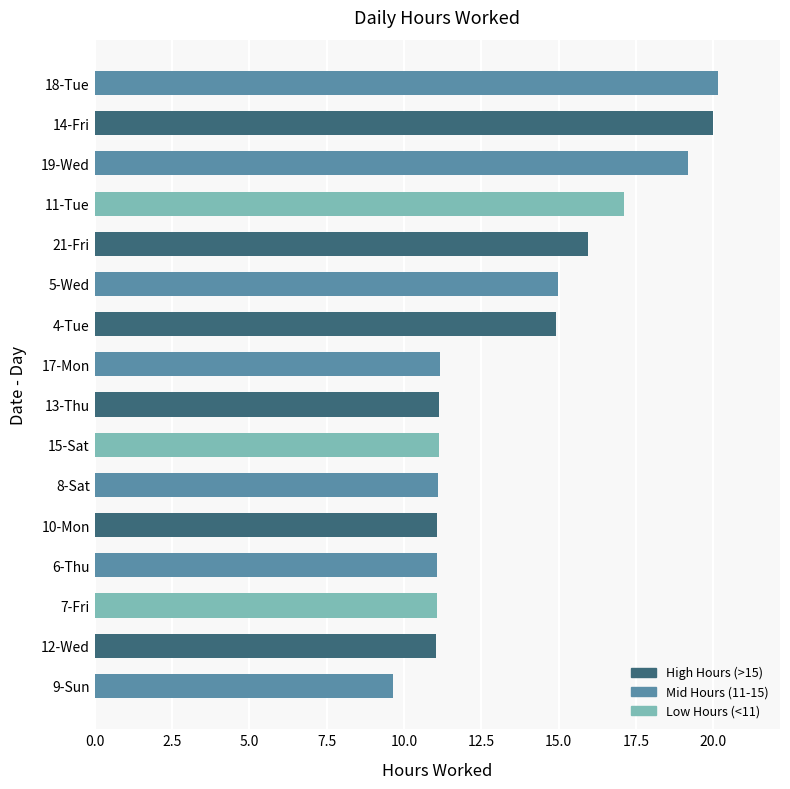

The chart shows a value of 3.0 at 17-Mon. True or false?

False